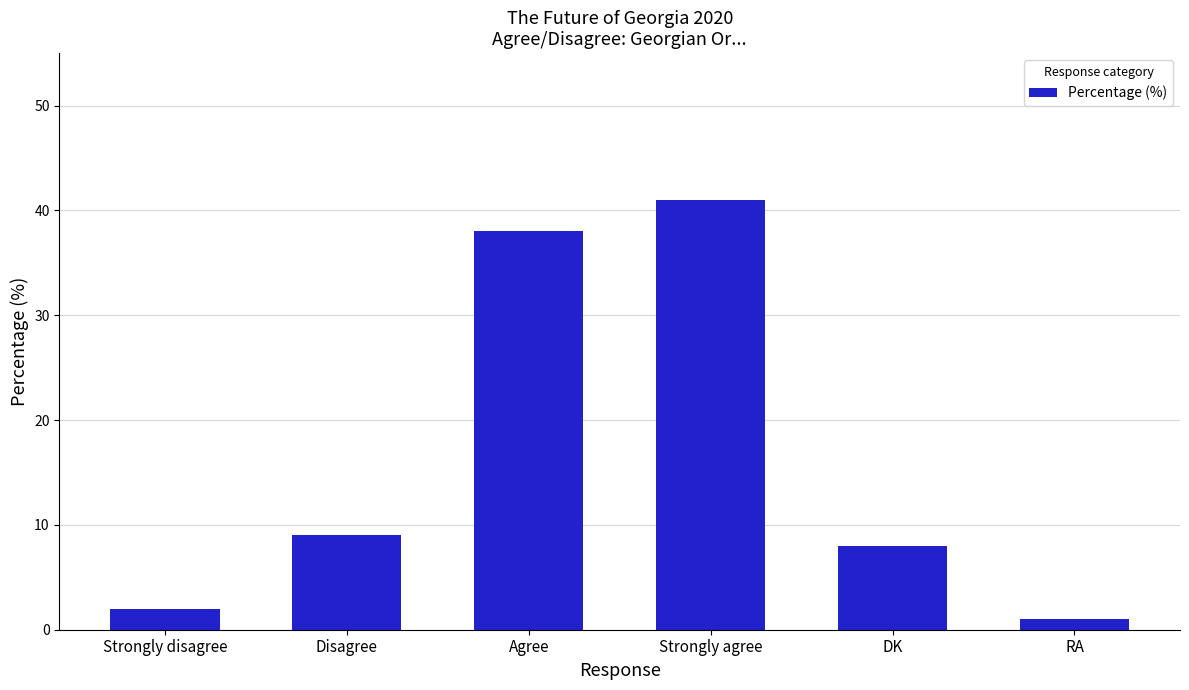

True or false: the data shows 21 at Agree.

False